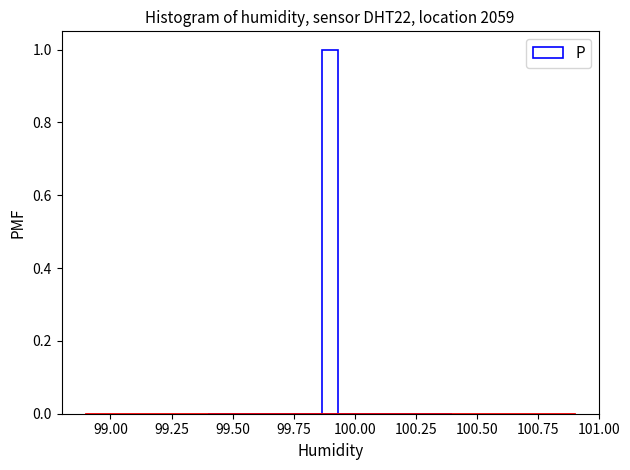

Around what value on the x-axis is the tallest bar? Give the approximate position of its centre, as read against the axis.

99.90